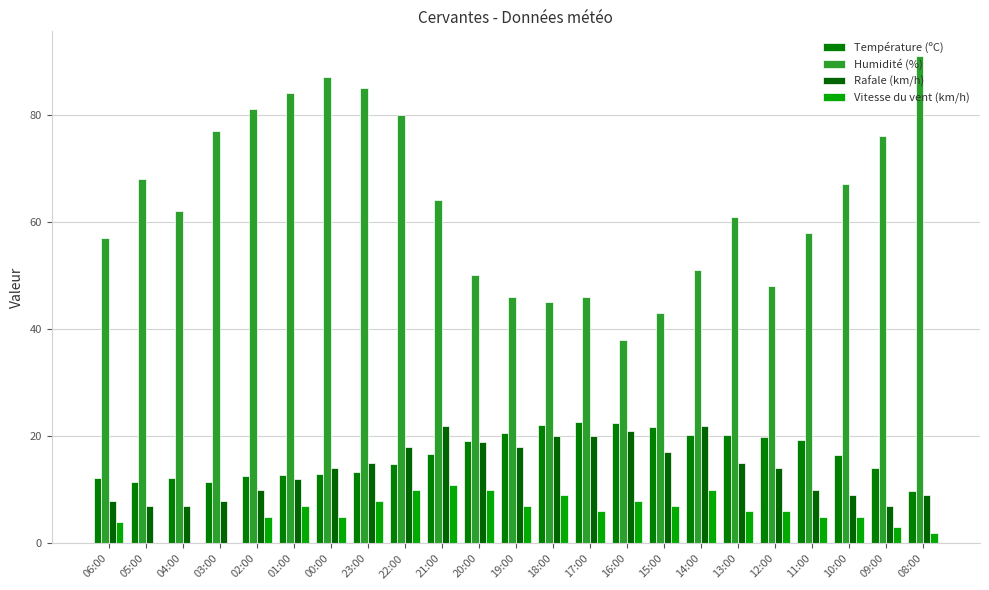

At which label does Rafale (km/h) first exceed 14?

23:00